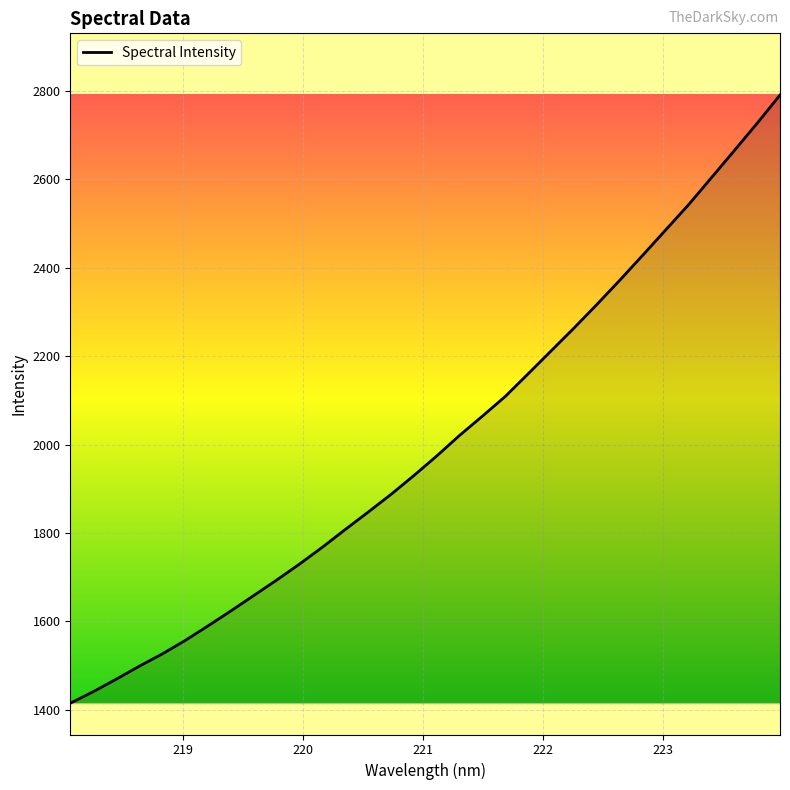

What is the greatest value displayed?

2790.3